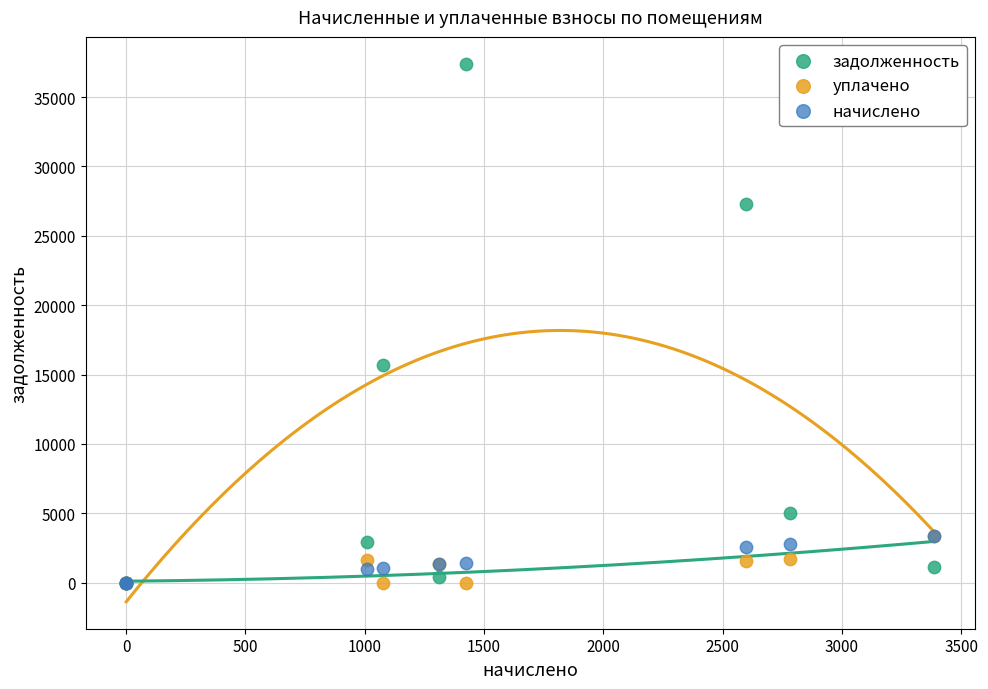

In the задолженность series, what Y value is closest to 18699?

15663.9